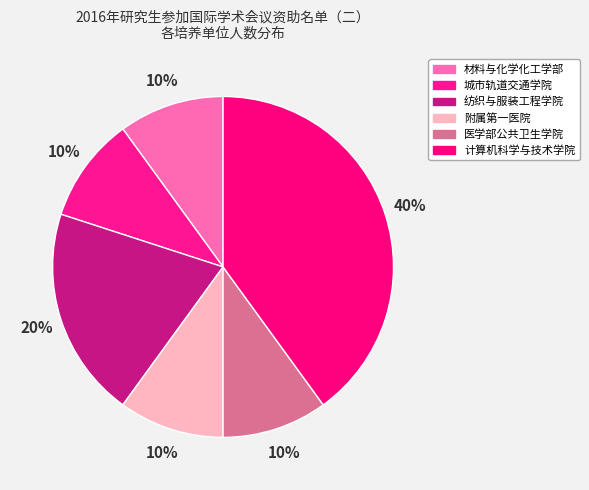

To the nearest percent, what portion does 附属第一医院 represent?

10%